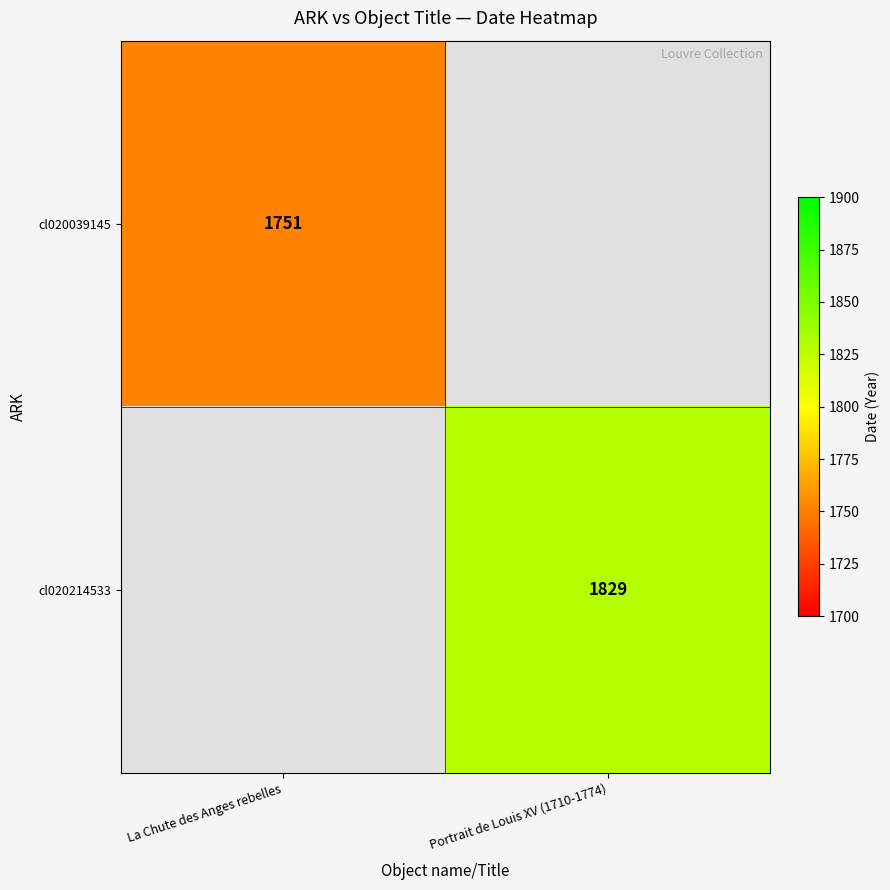

True or false: cl020214533 has a value of 565 at Portrait de Louis XV (1710-1774).

False